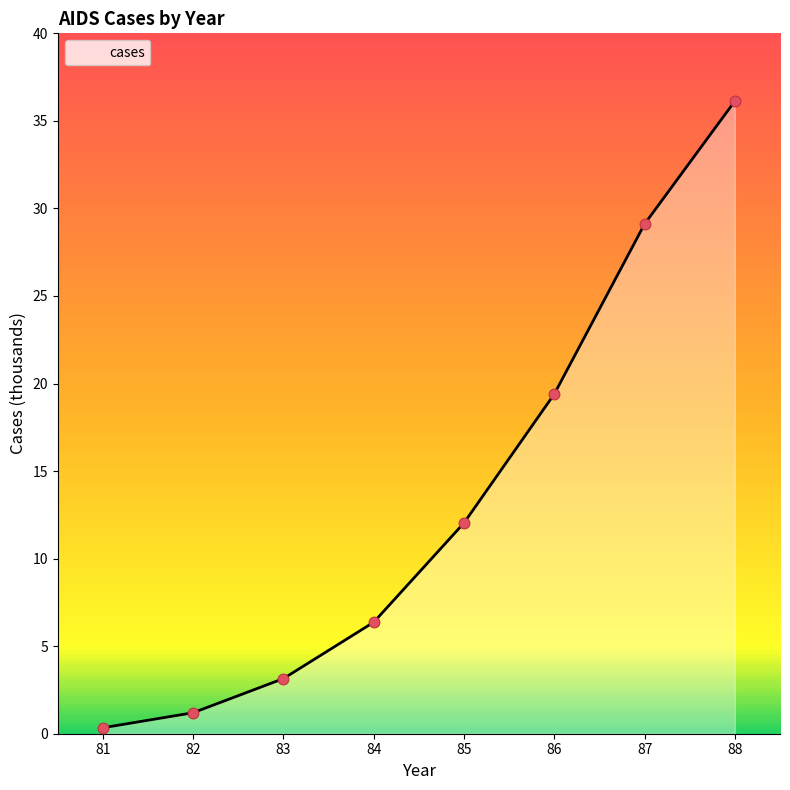

Approximately how many times larger is the value at 85 compared to 88?

0.3